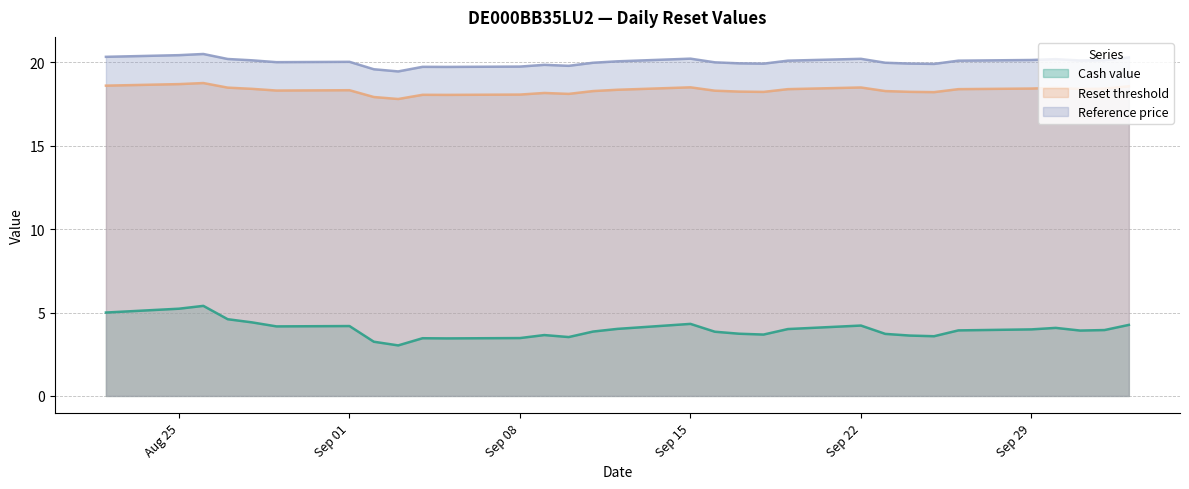

Does the chart display data point markers on the line(s)?

No